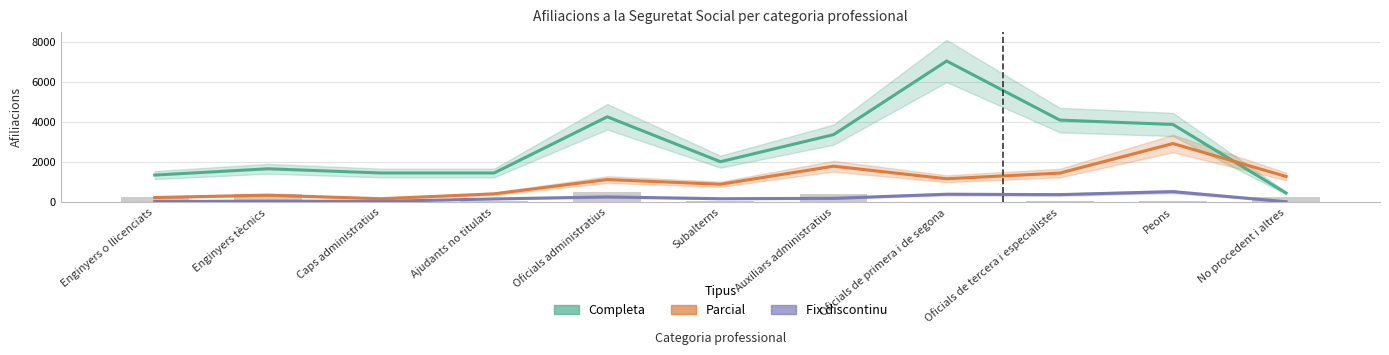

Where does the Parcial series first go above 1115?

Auxiliars administratius